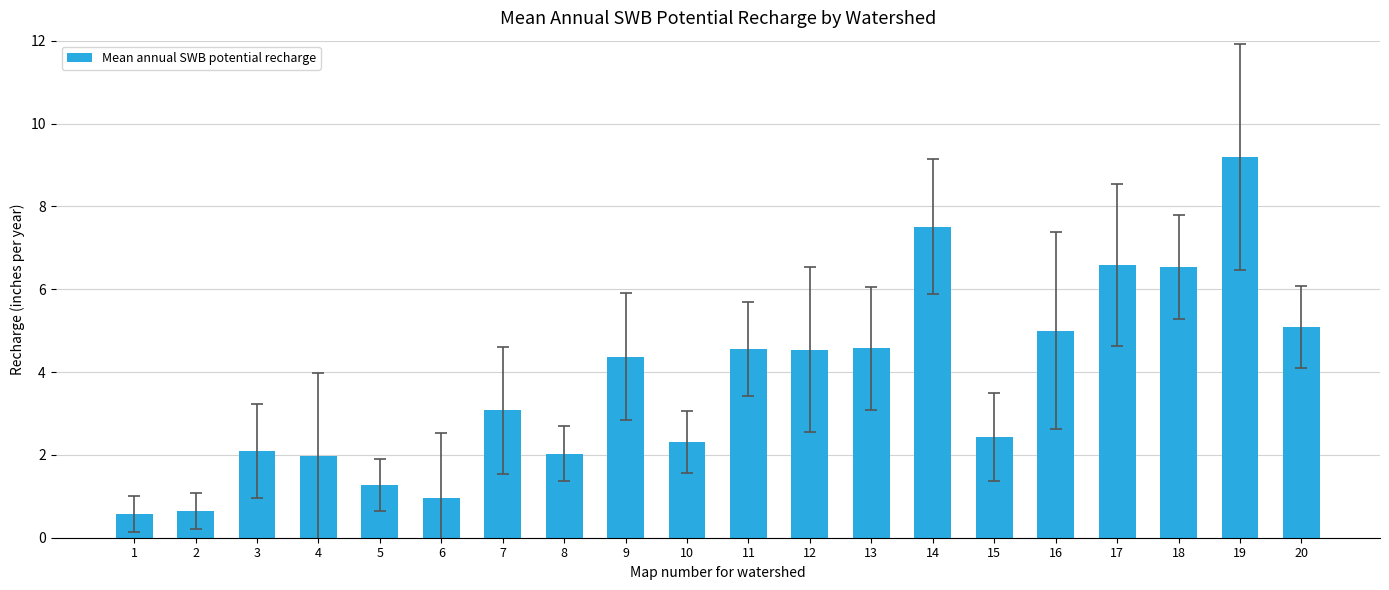

What is the approximate value at 17?

6.6